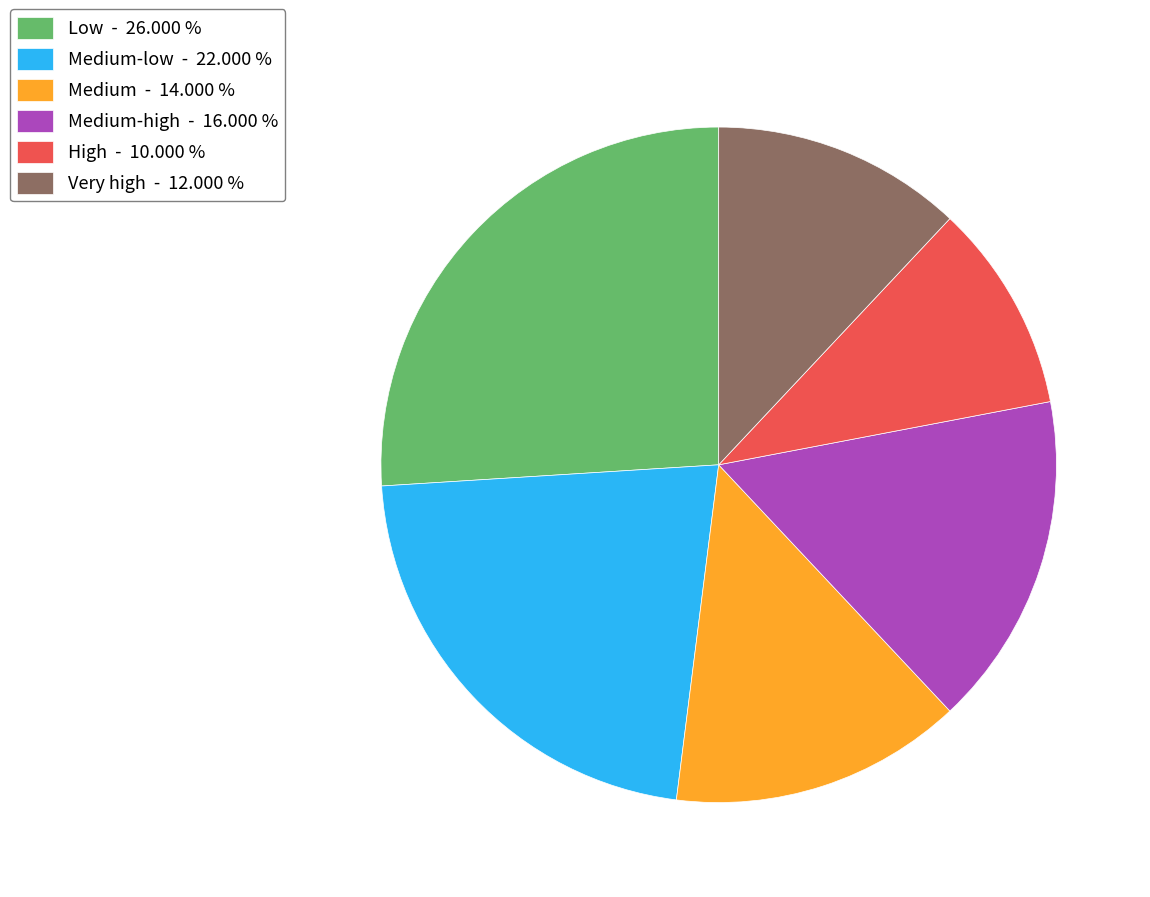

Do Low - 26.000 % and Medium-high - 16.000 % together represent more than half of the pie?

No